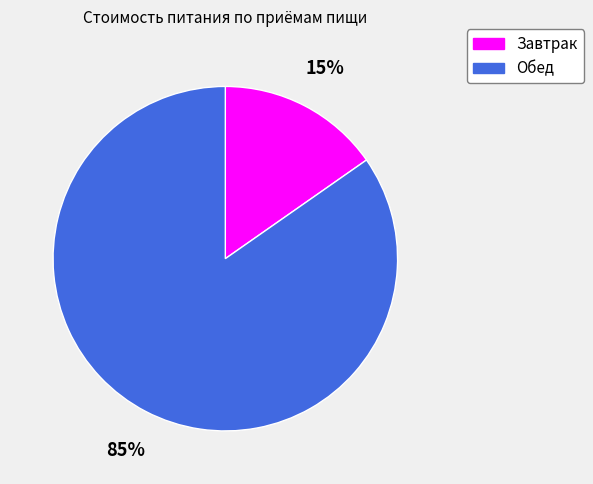

Which slice is the largest?

Обед